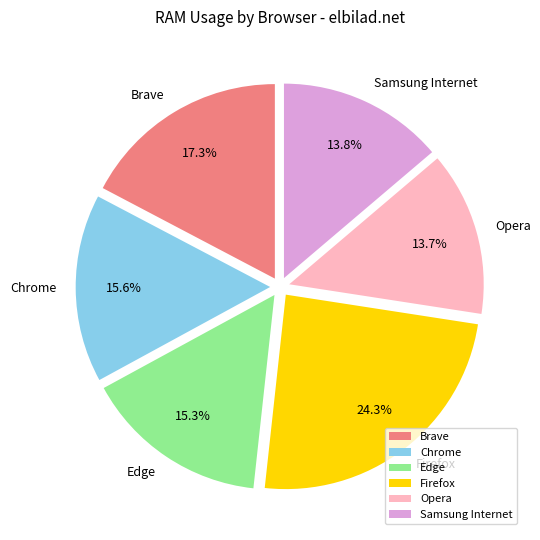

How many segments does this pie chart have?

6